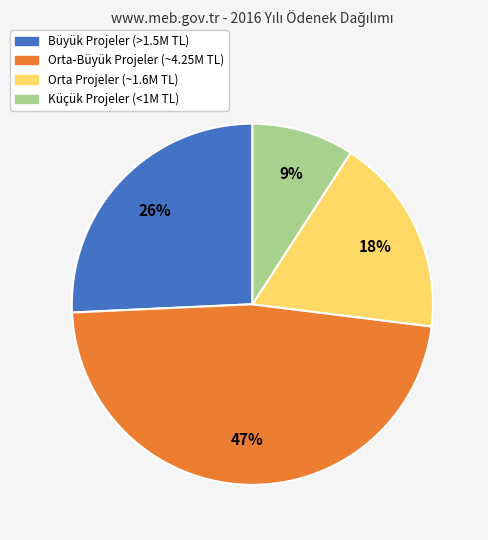

Does any single category account for the majority?

No